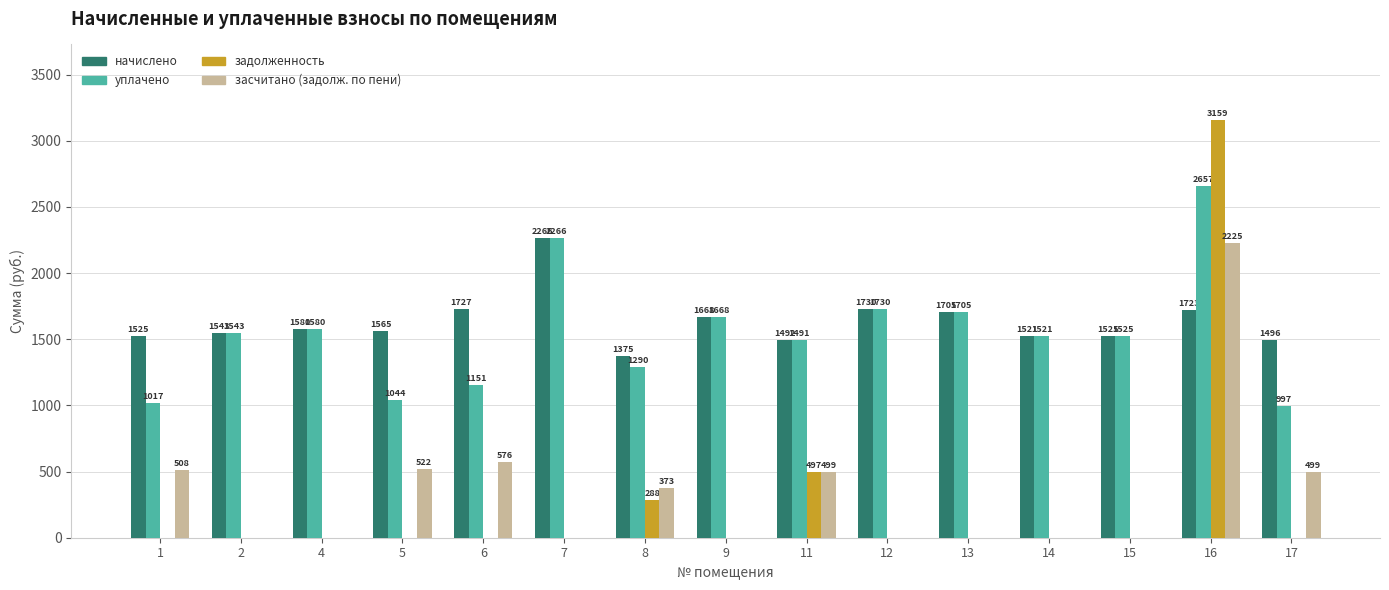

How many data points in задолженность are above 0?

3